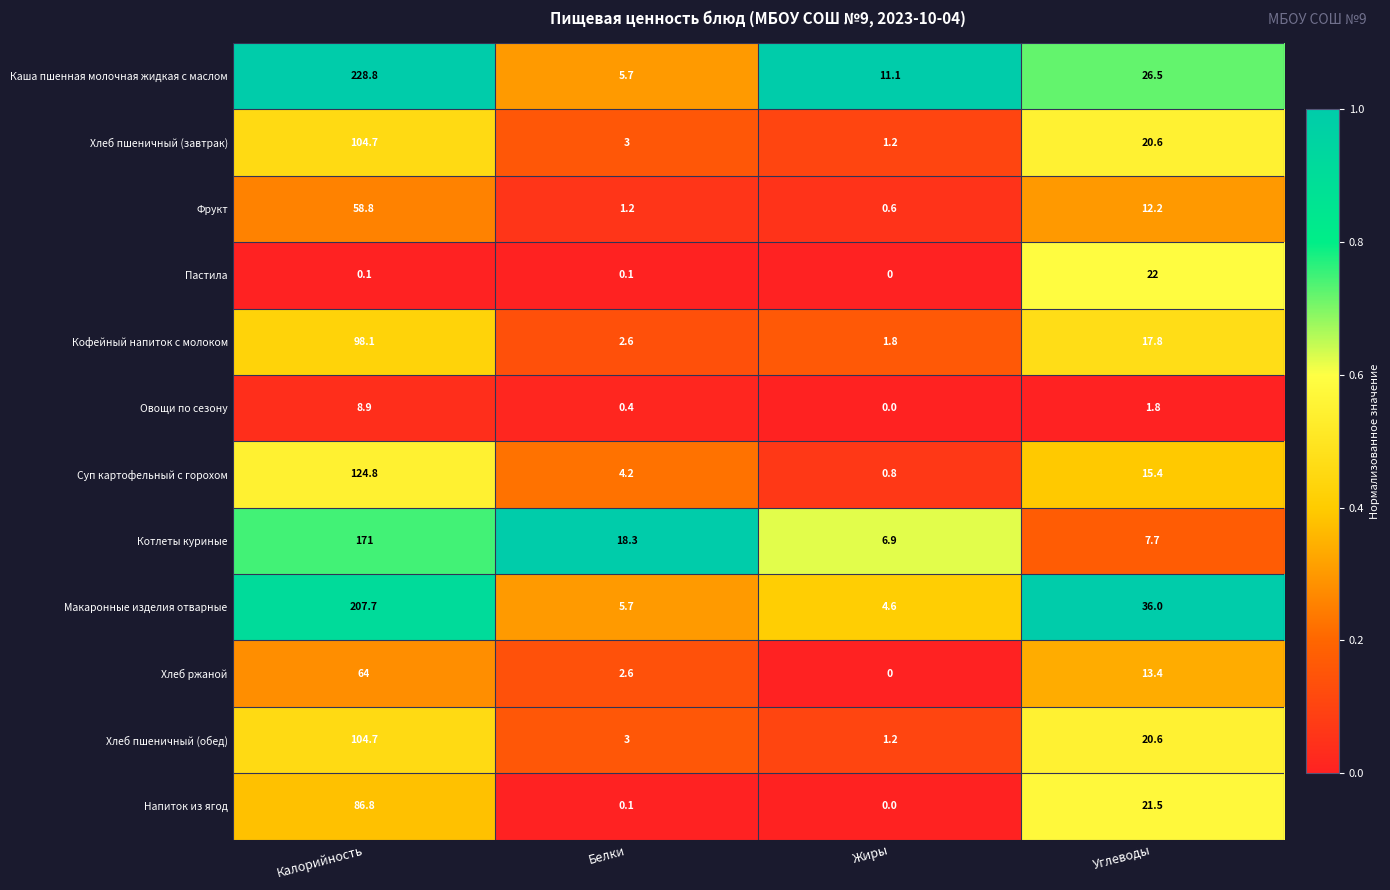

What is the difference between the highest and lowest values at Калорийность?

228.7